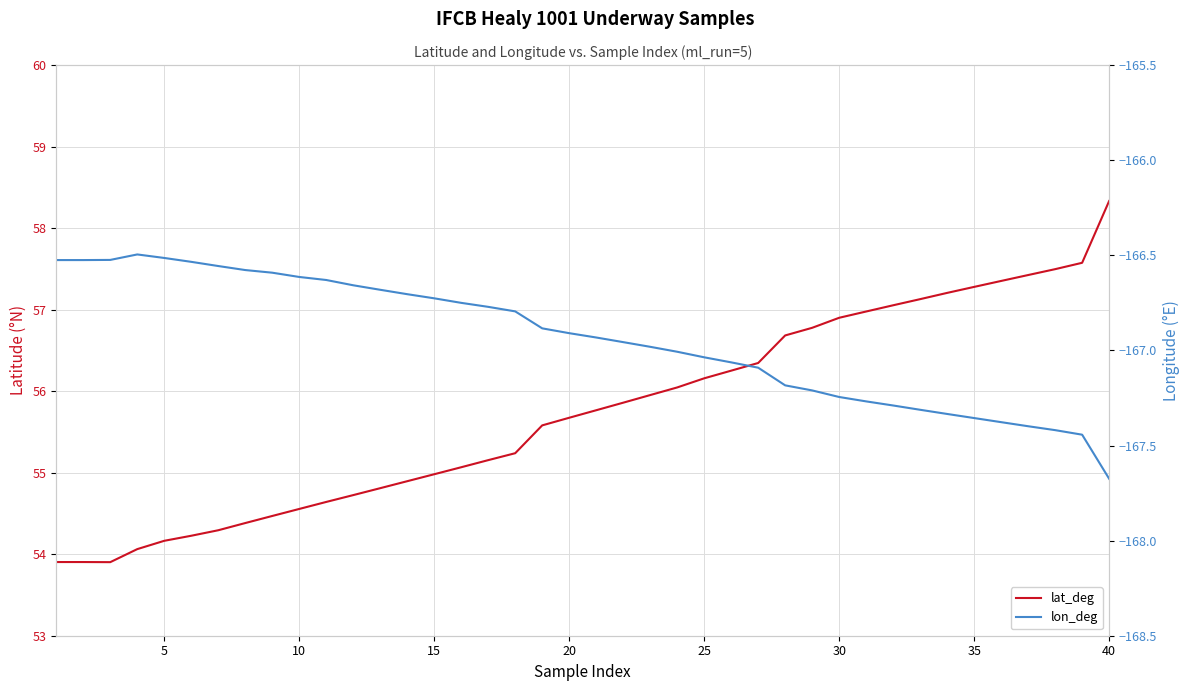

Reading left to right, what are all the values shown in this chart?

lat_deg: 53.9	53.9	53.9	54.1	54.2	54.2	54.3	54.4	54.5	54.6	54.6	54.7	54.8	54.9	55.0	55.1	55.2	55.2	55.6	55.7	55.8	55.9	56.0	56.0	56.2	56.3	56.3	56.7	56.8	56.9	57.0	57.1	57.1	57.2	57.3	57.4	57.4	57.5	57.6	58.3
lon_deg: -166.5	-166.5	-166.5	-166.5	-166.5	-166.5	-166.6	-166.6	-166.6	-166.6	-166.6	-166.7	-166.7	-166.7	-166.7	-166.8	-166.8	-166.8	-166.9	-166.9	-166.9	-167.0	-167.0	-167.0	-167.0	-167.1	-167.1	-167.2	-167.2	-167.2	-167.3	-167.3	-167.3	-167.3	-167.4	-167.4	-167.4	-167.4	-167.4	-167.7